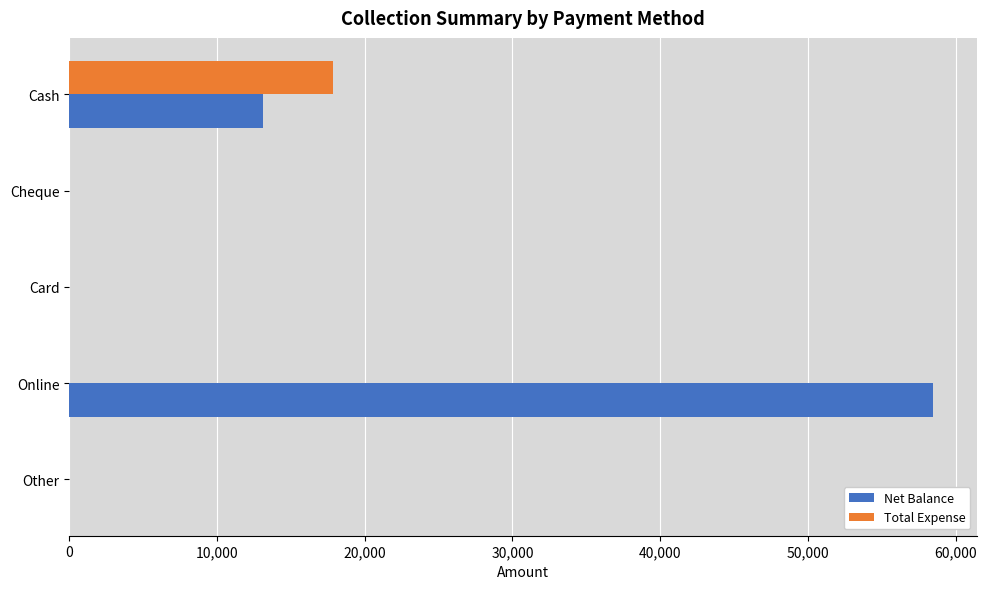

At which label is Net Balance closest to 29250?

Cash